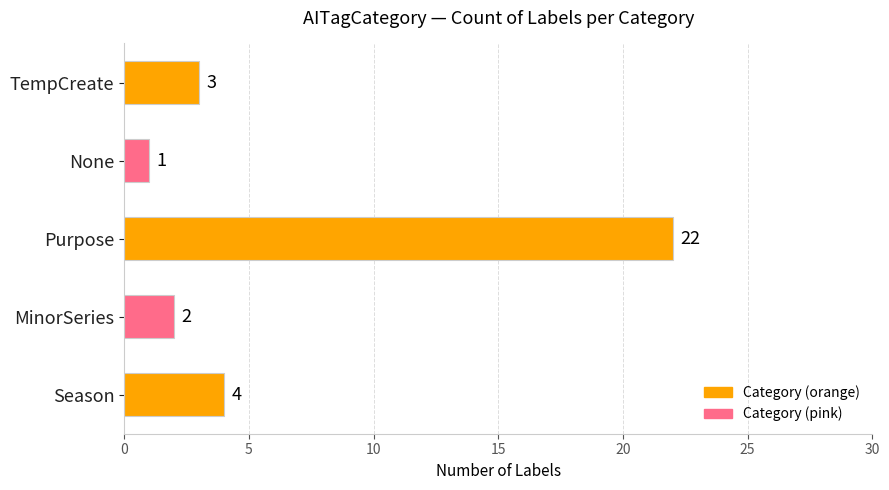

What is the sum of the values at None and Season?

5